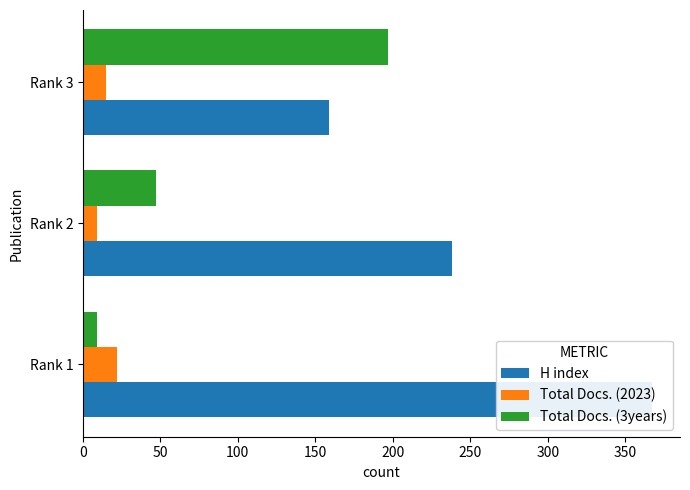

How many values in the Total Docs. (3years) series are below 47?

1